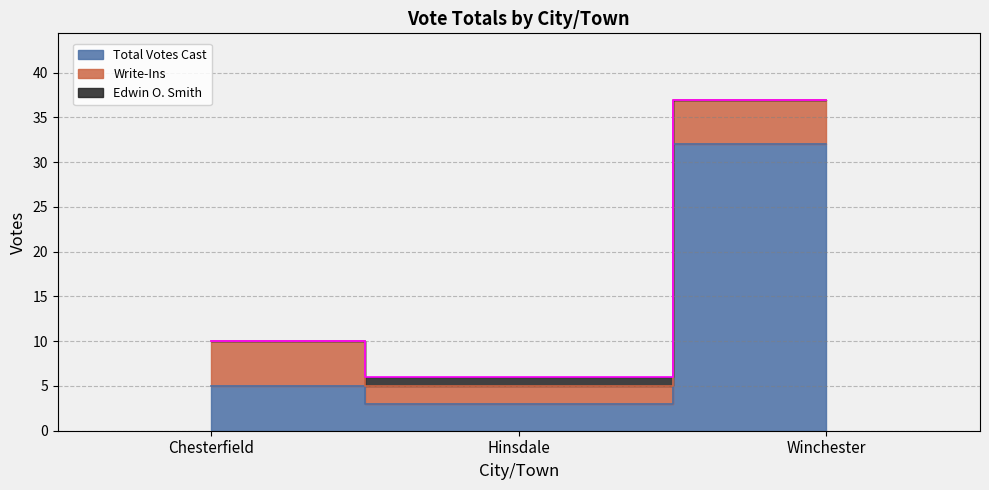

What position from the left is Chesterfield?

1